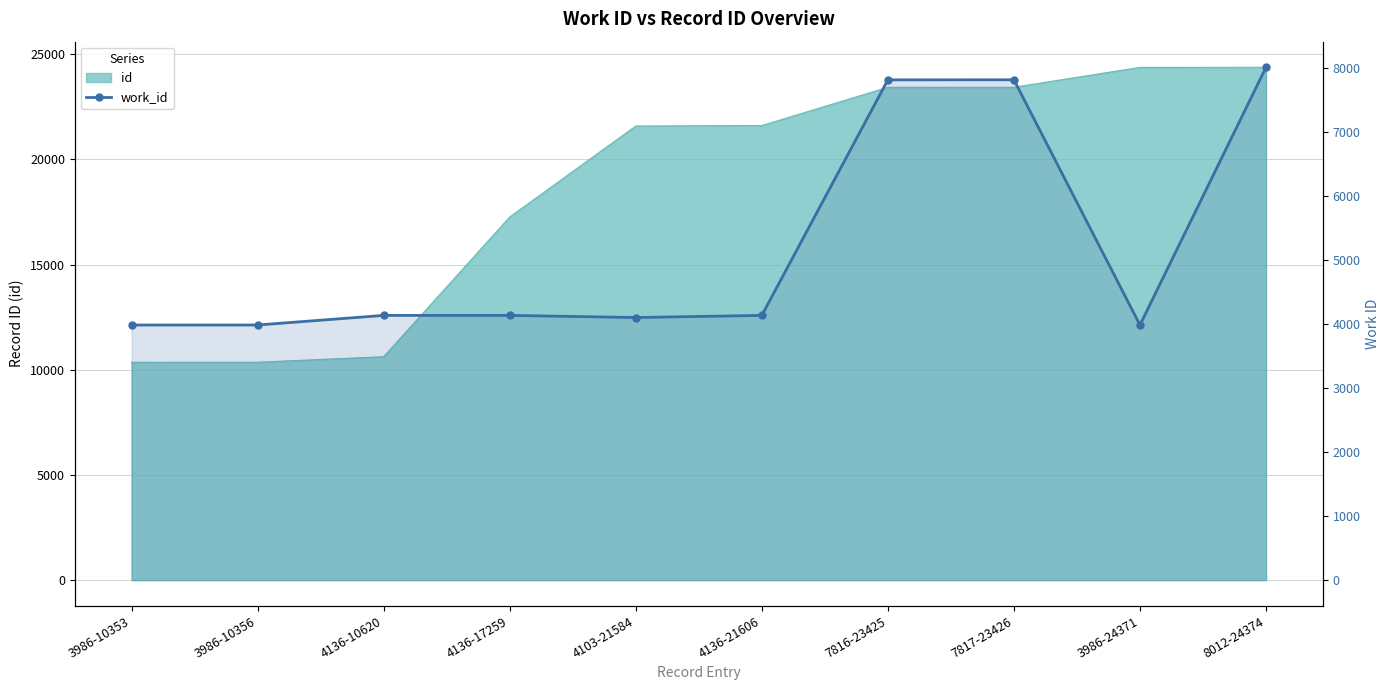

True or false: there are more than 0 points higher than both neighbors.

True